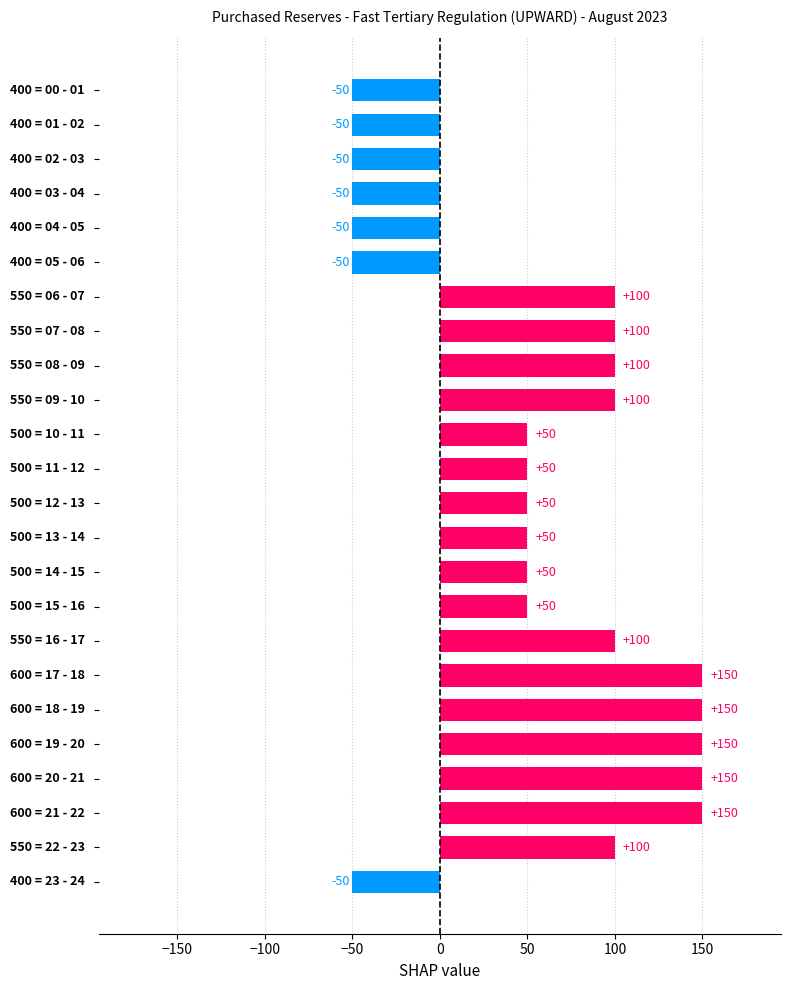

How many values are between -50 and 100?

19